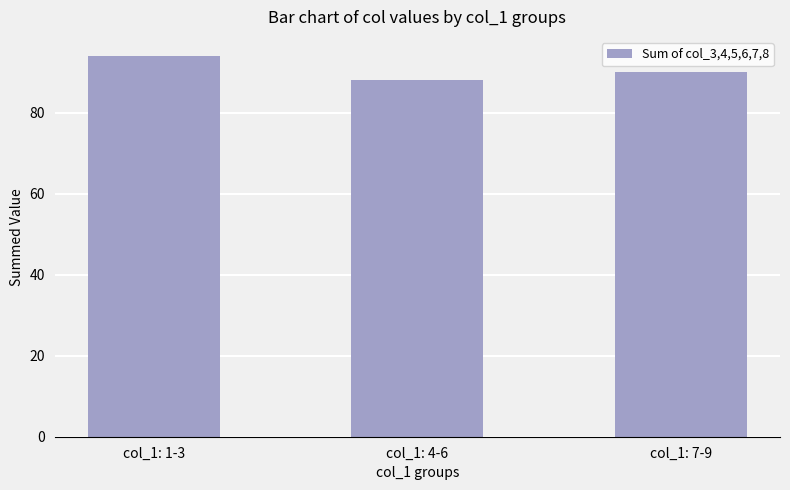

Reading left to right, what are all the values shown in this chart?

94	88	90